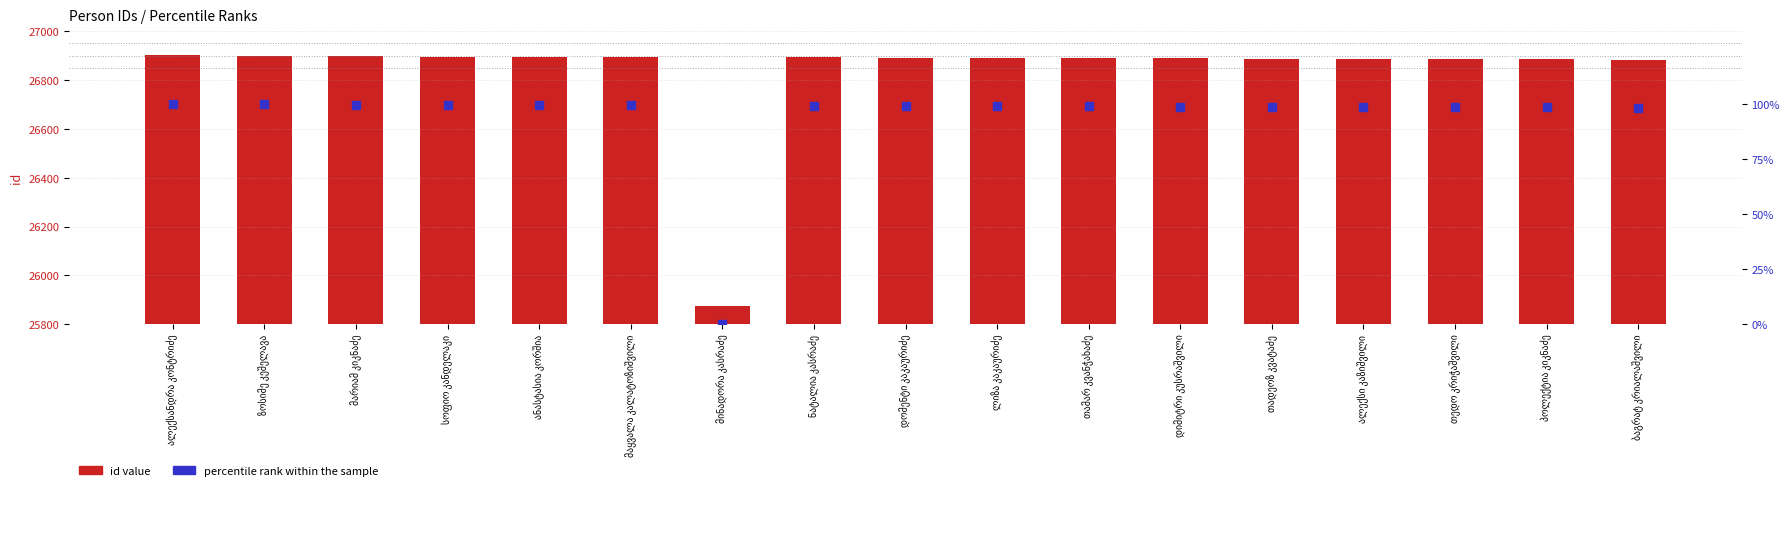

Which series has the largest total across all categories?

id value